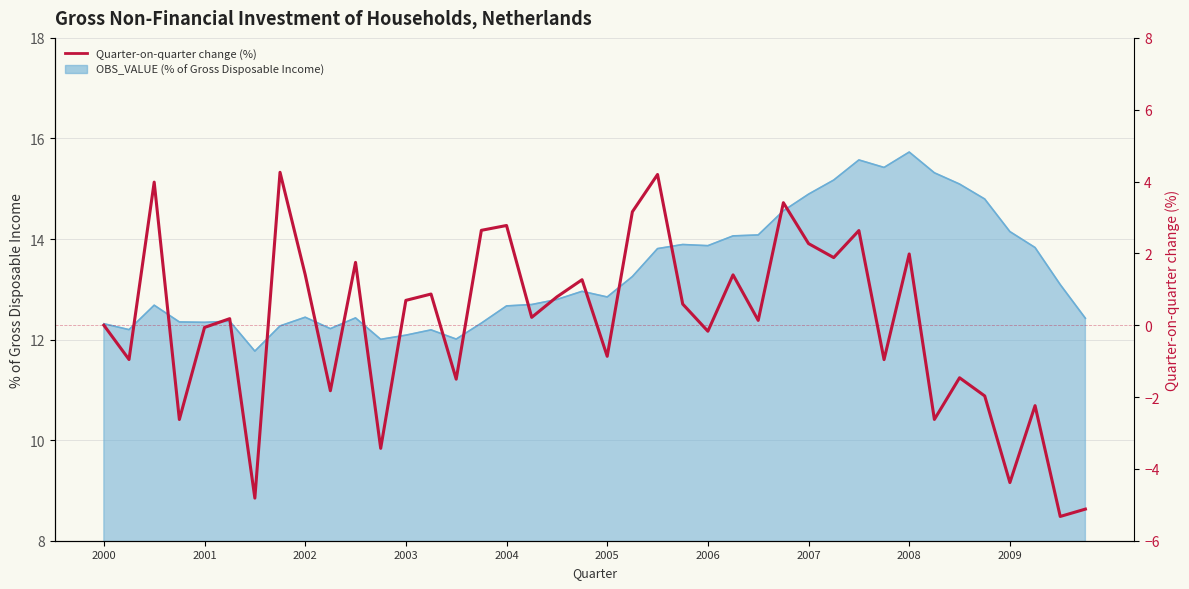

What is the maximum value shown in the chart?

4.3